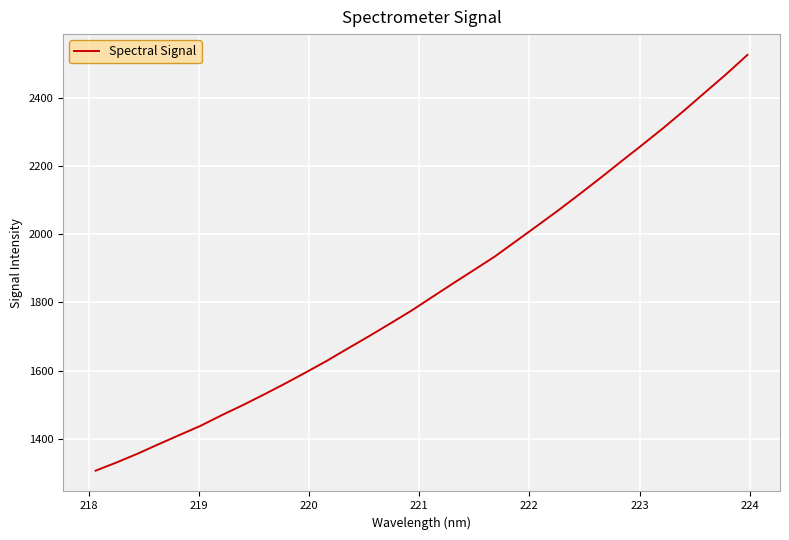

What is the difference between the maximum and minimum values?

1219.3